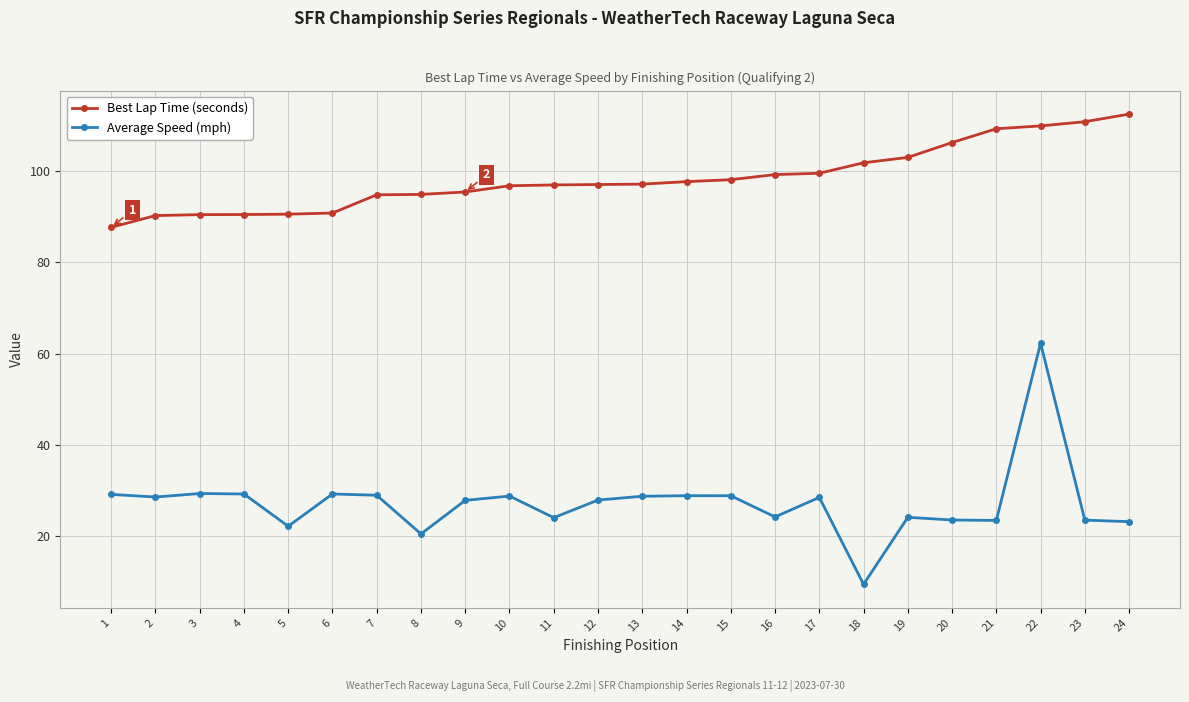

The Average Speed (mph) series shows 9.7 at 3. True or false?

False